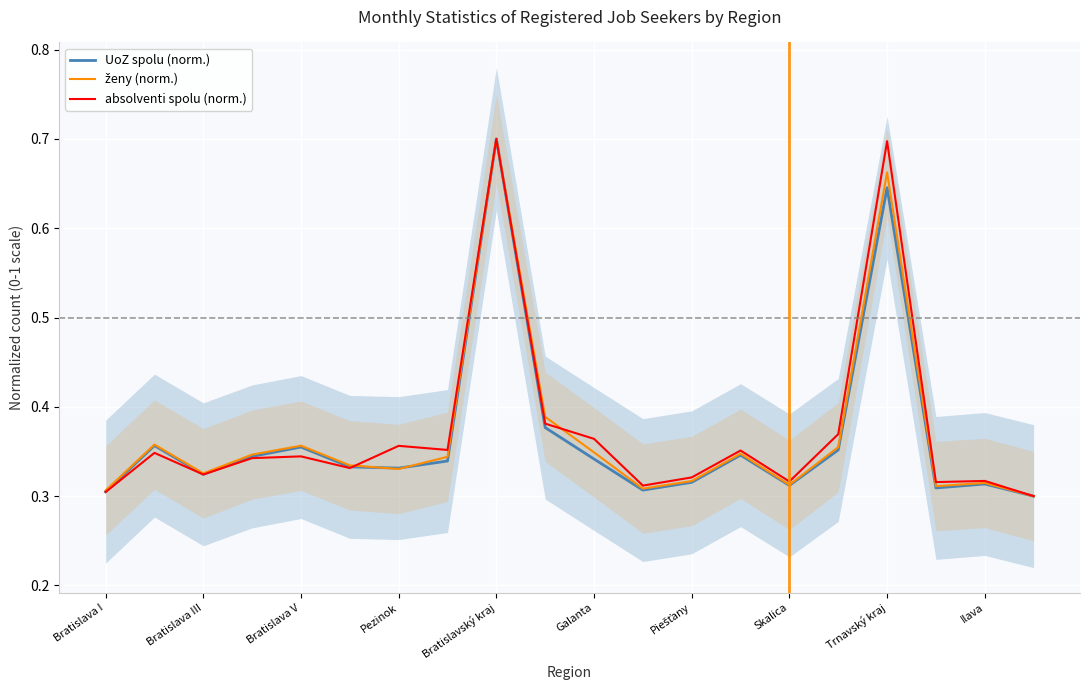

What is the minimum value shown in the chart?

0.3